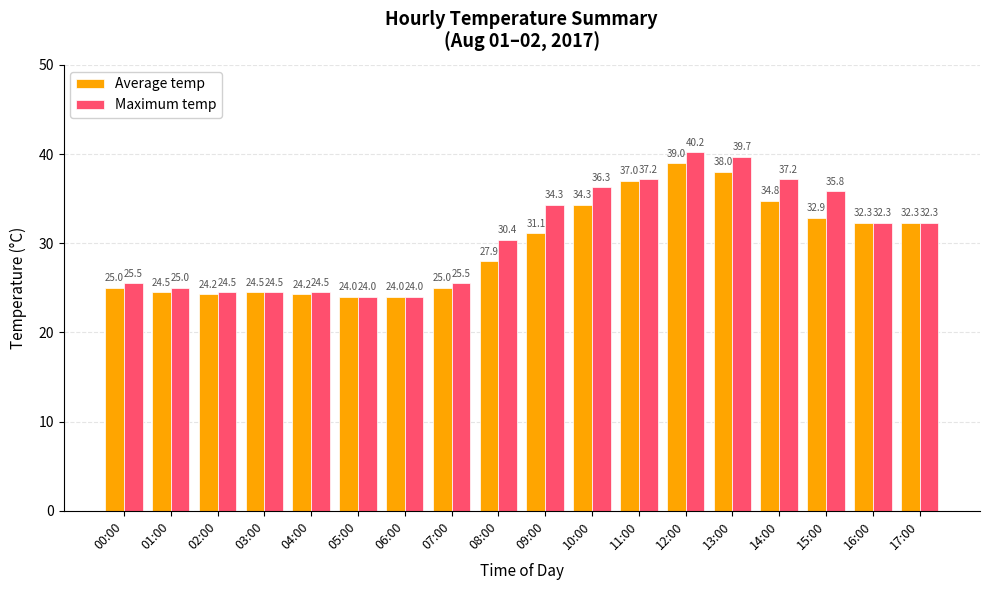

The Average temp series shows 11.7 at 01:00. True or false?

False